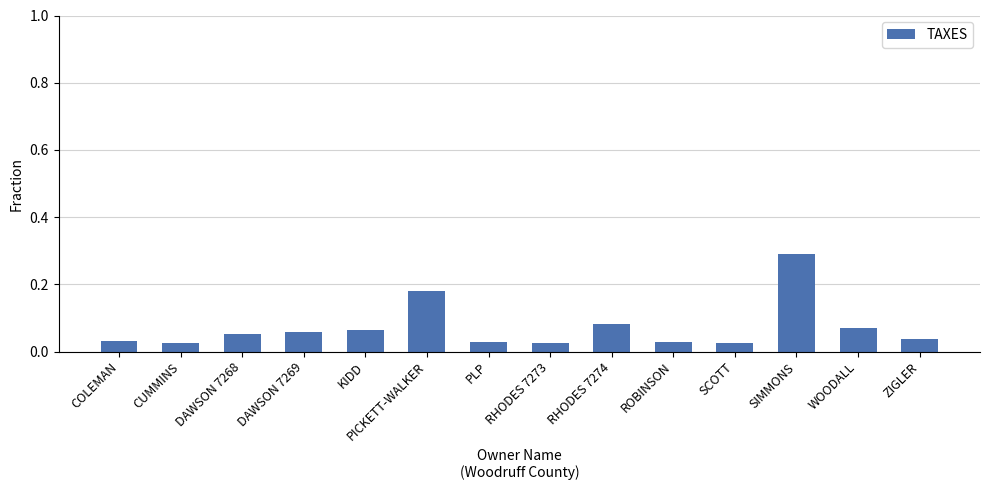

At which category does the chart reach its peak across all series?

SIMMONS